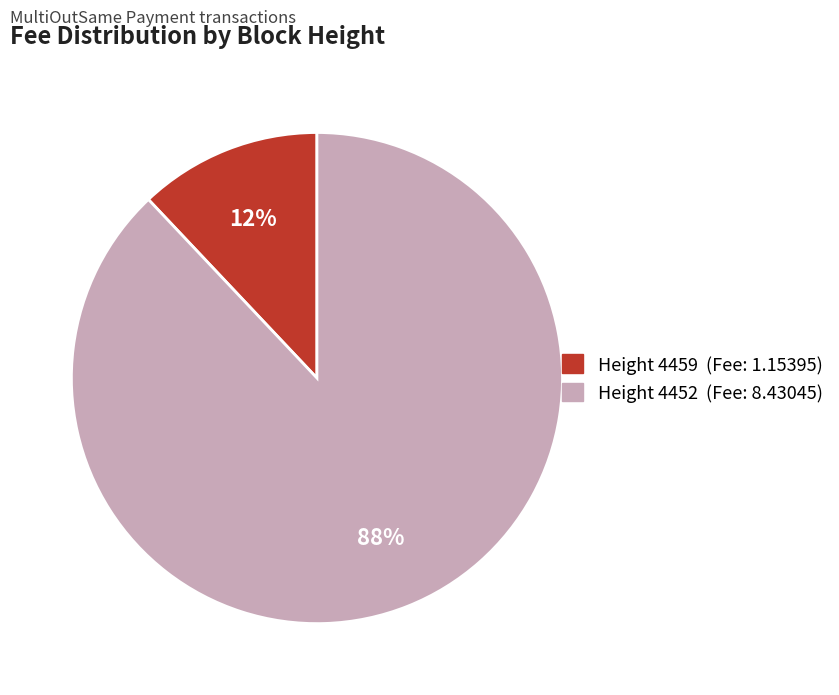

Count the number of slices in the pie.

2